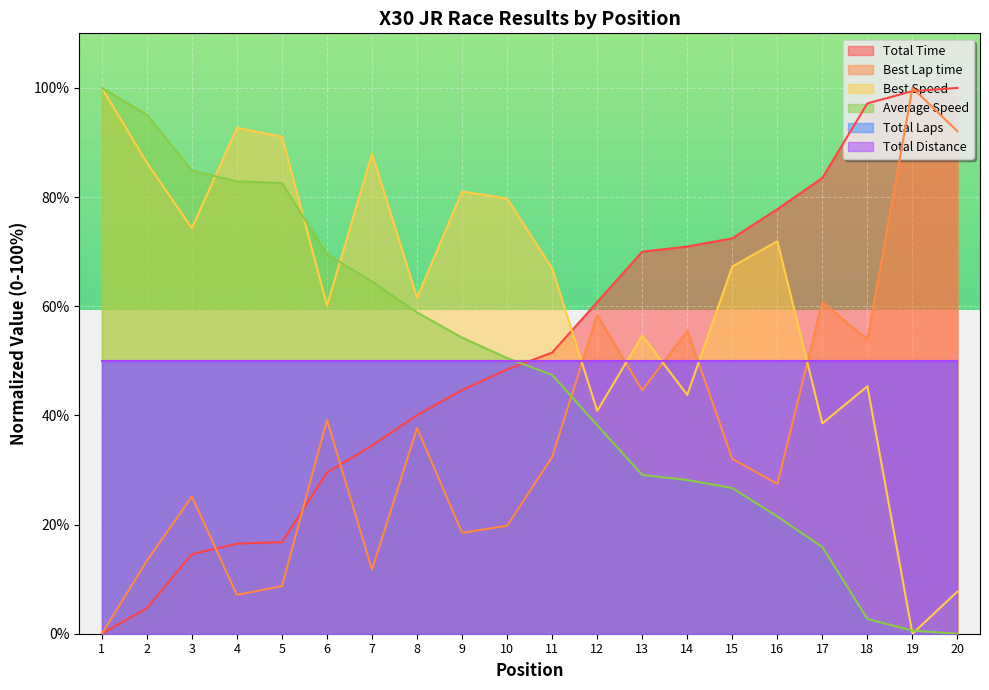

The Total Time series shows 11.3 at 5. True or false?

False